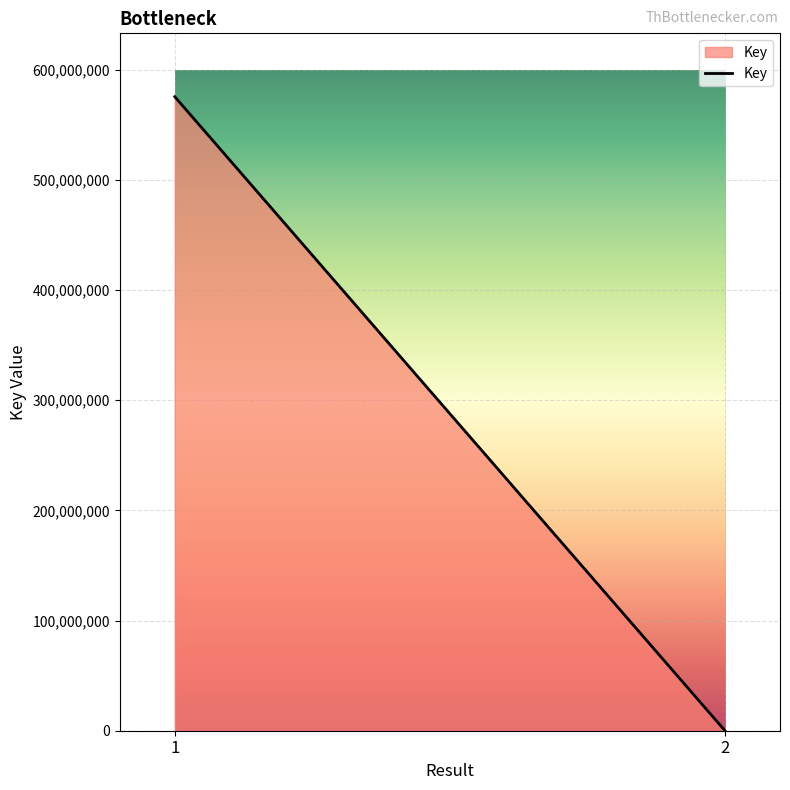

What is the greatest value displayed?

575548154